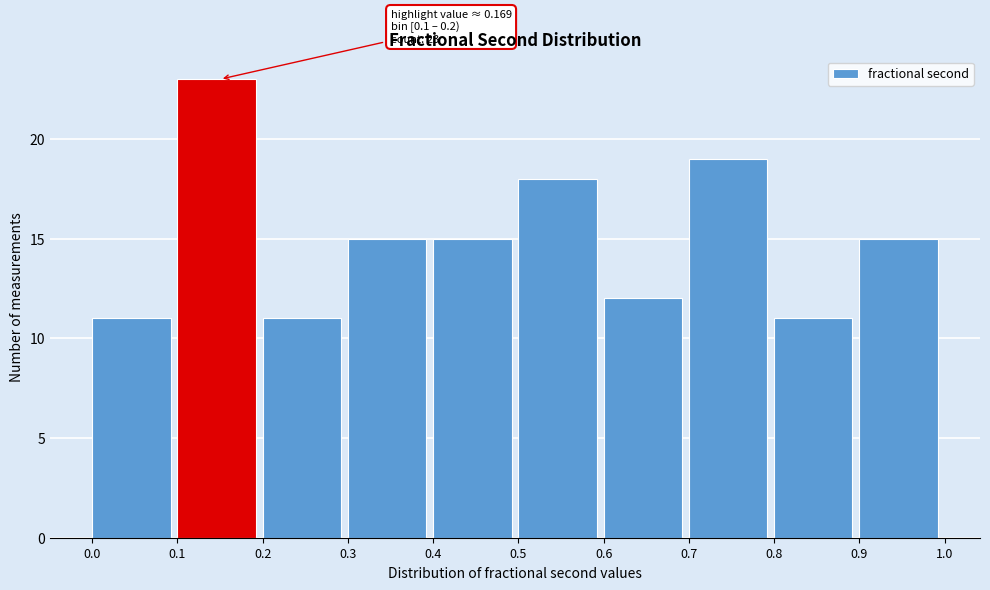

Which range on the x-axis has the tallest bar?

0.1 to 0.2